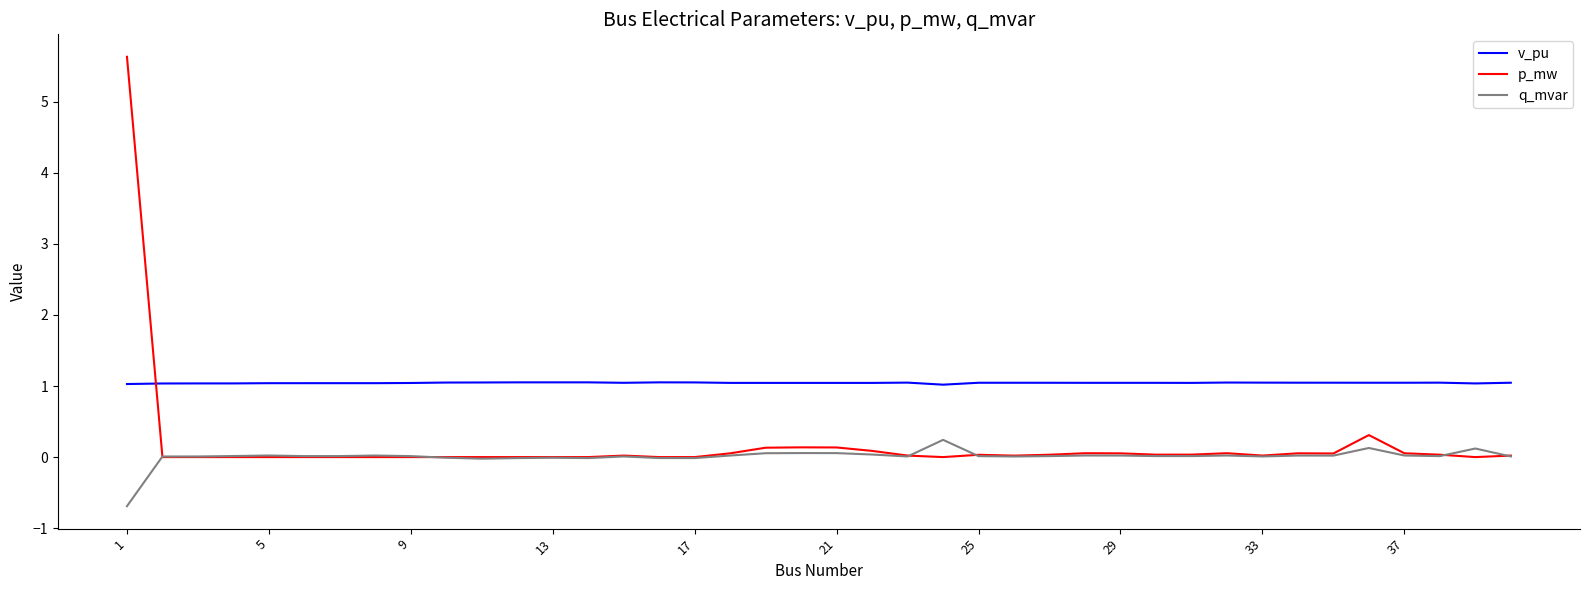

Rank the series by their average value, from highest to lowest.

v_pu, p_mw, q_mvar